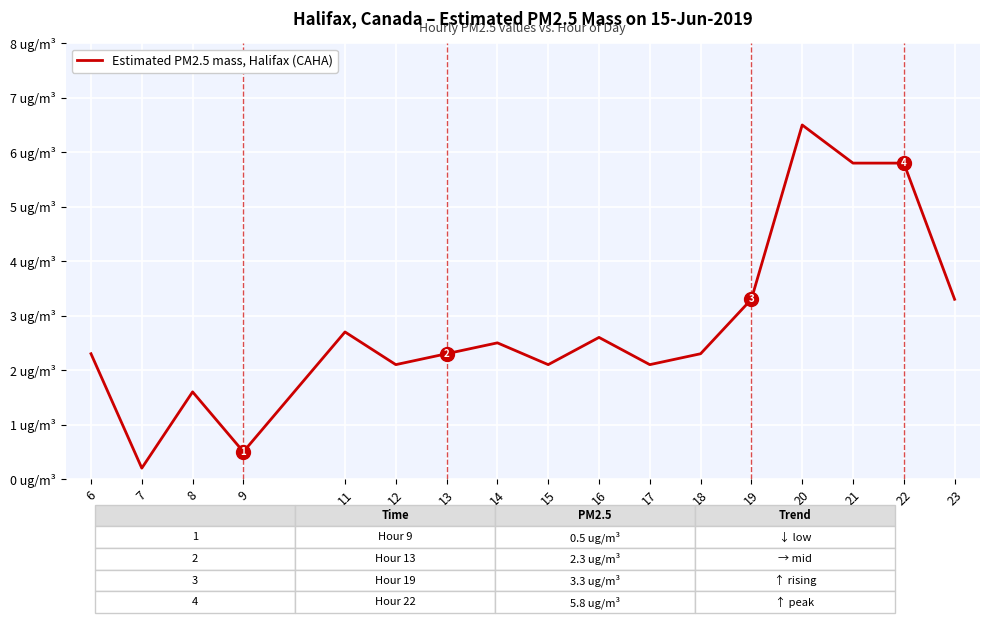

Reading right to left, transcribe all the data shown in this chart.

3.3	5.8	5.8	6.5	3.3	2.3	2.1	2.6	2.1	2.5	2.3	2.1	2.7	0.5	1.6	0.2	2.3